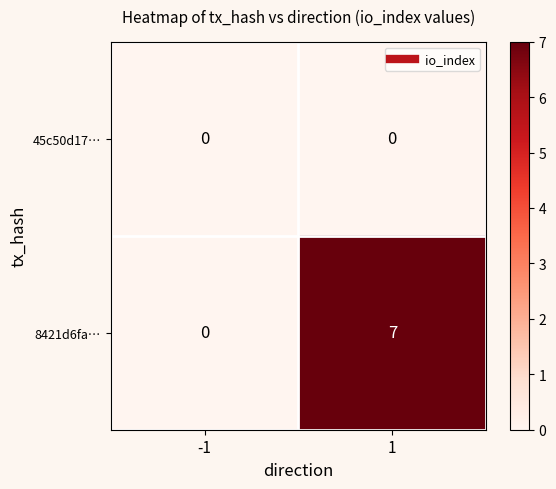

Rank the series by their maximum value, from highest to lowest.

8421d6fa…, 45c50d17…